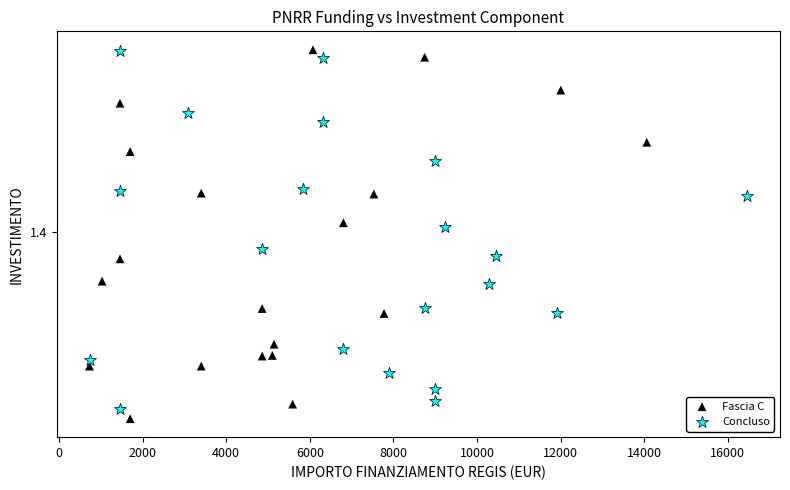

What are all the series names shown in the legend?

Fascia C, Concluso